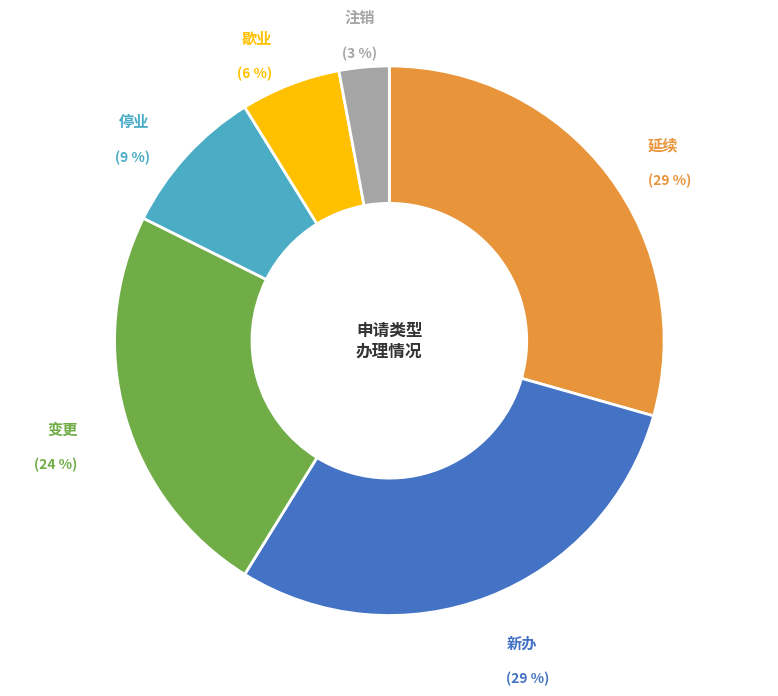

To the nearest percent, what is the average slice percentage?

17%